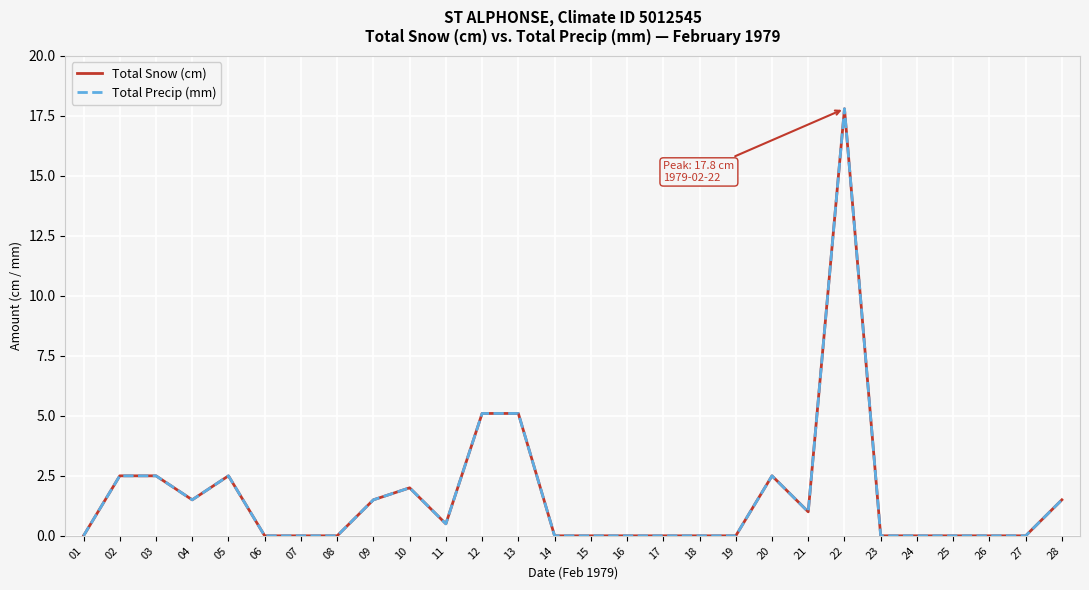

The Total Precip (mm) series shows 2.5 at 20. True or false?

True